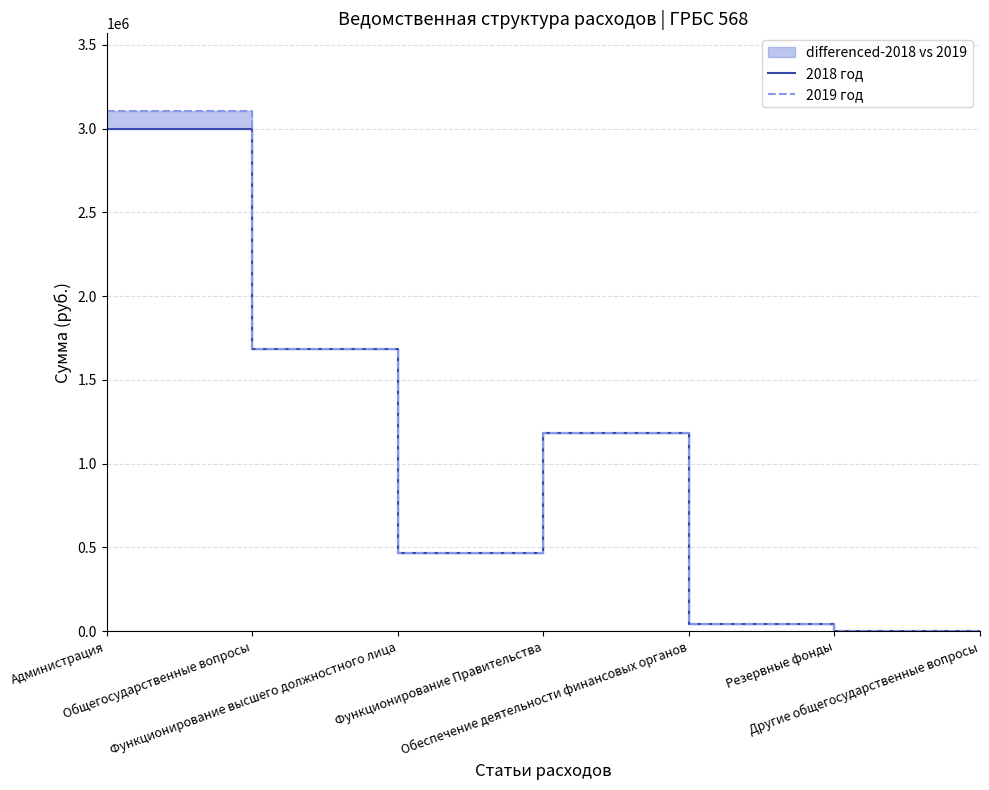

True or false: 2018 год has a value of 2998900 at Администрация.

True